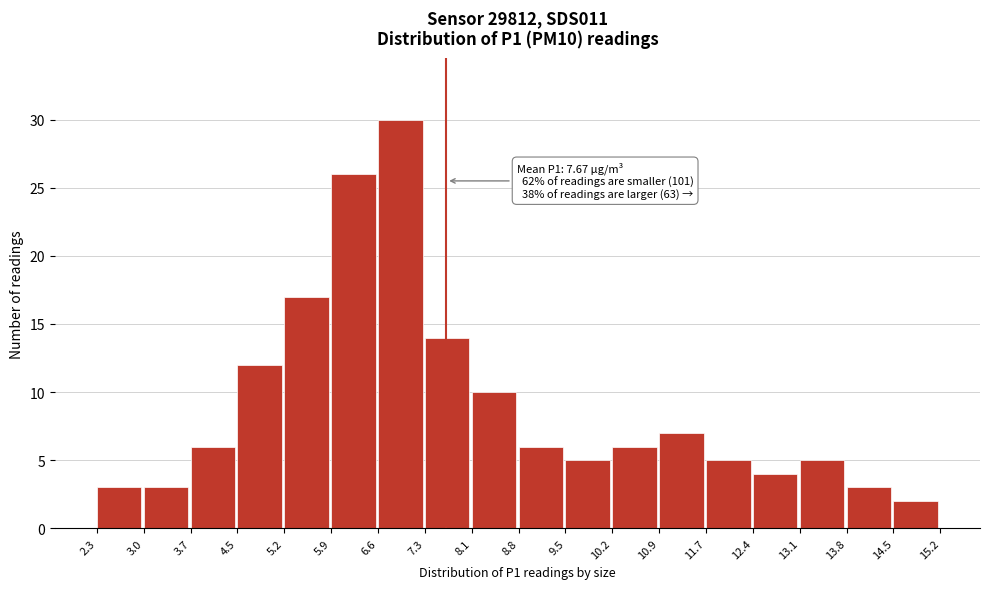

Which range on the x-axis has the tallest bar?

6.6 to 7.3